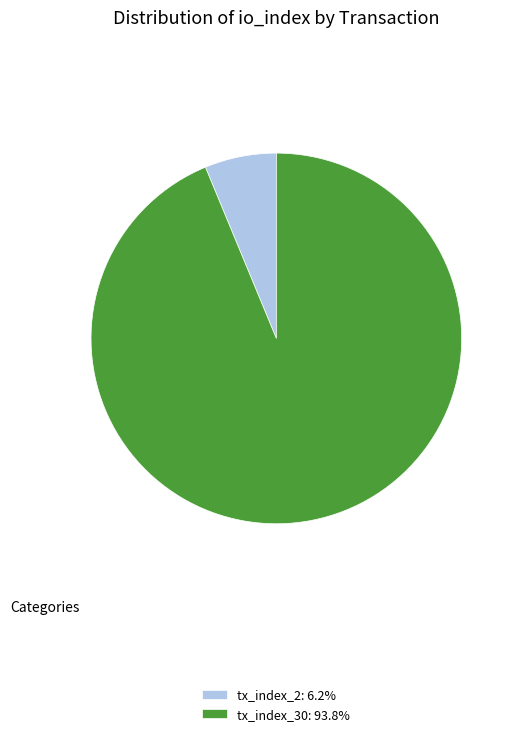

Which category has the biggest portion of the pie?

tx_index_30